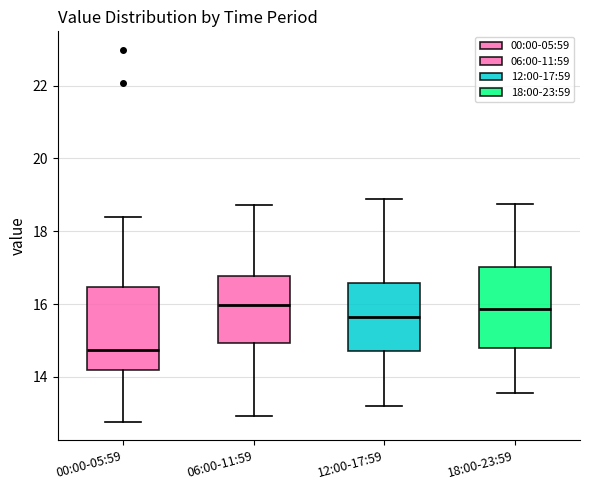

Where does the lower whisker of the box for 18:00-23:59 end on the y-axis? The values are not printed on the chart, so give them approximately, as read against the axis.

13.6